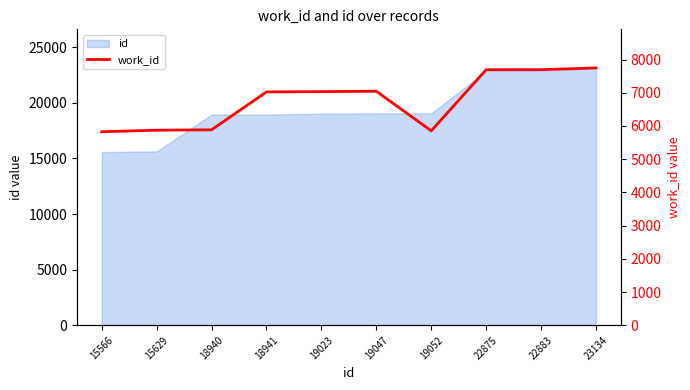

What is the minimum value shown in the chart?

5826